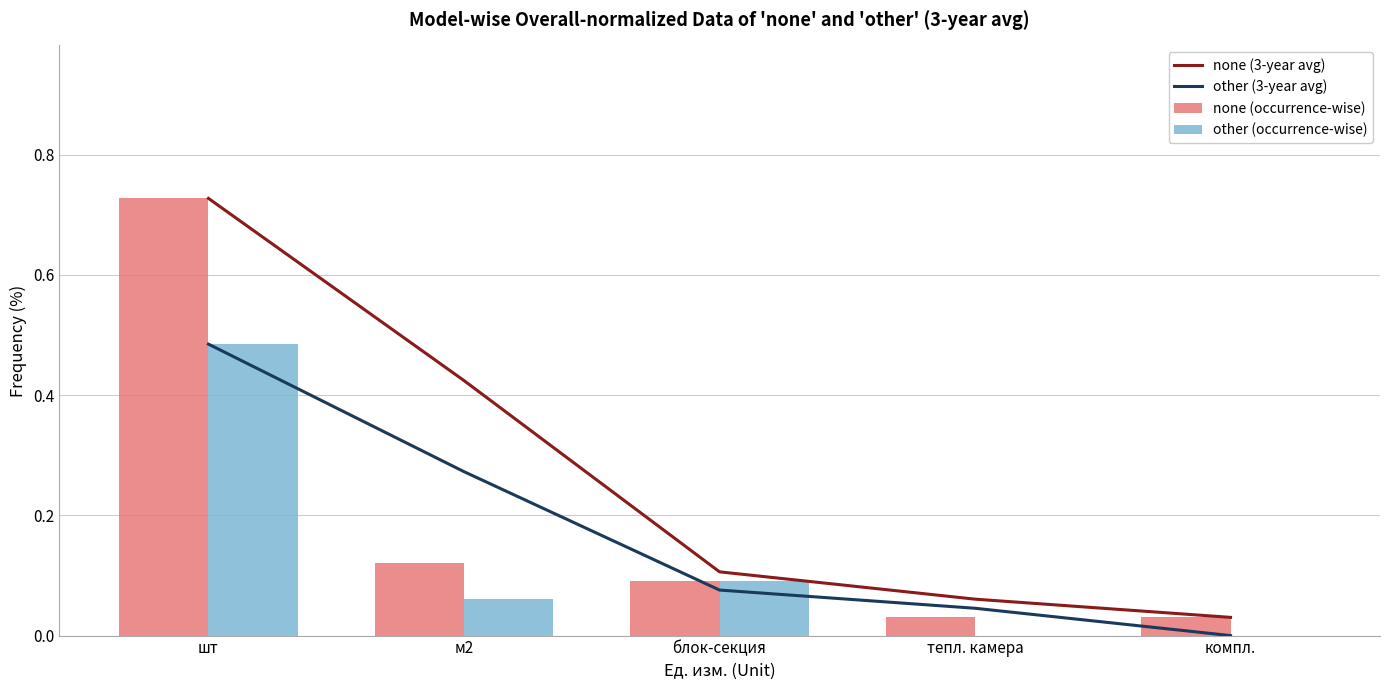

What position from the right is блок-секция?

3